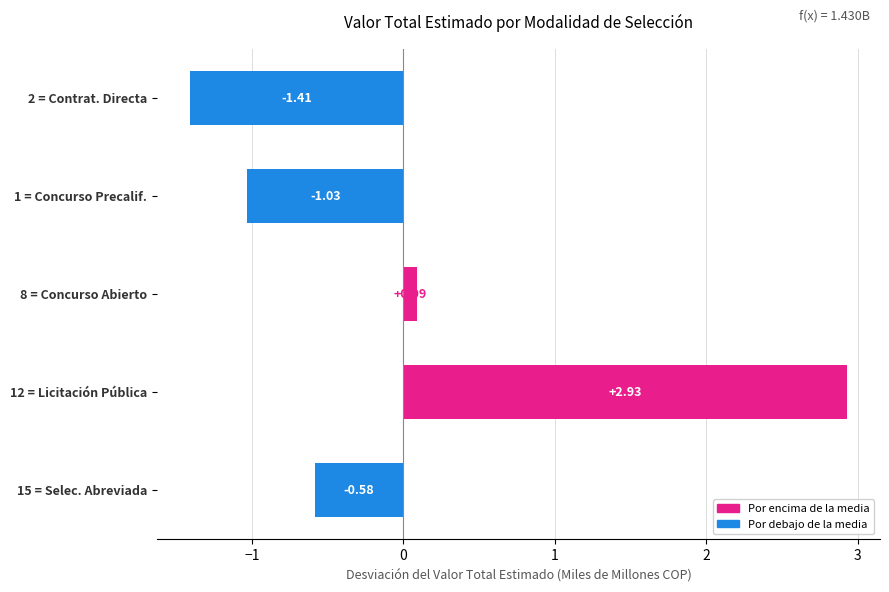

List the labels in order of value, smallest first.

2 = Contrat. Directa, 1 = Concurso Precalif., 15 = Selec. Abreviada, 8 = Concurso Abierto, 12 = Licitación Pública